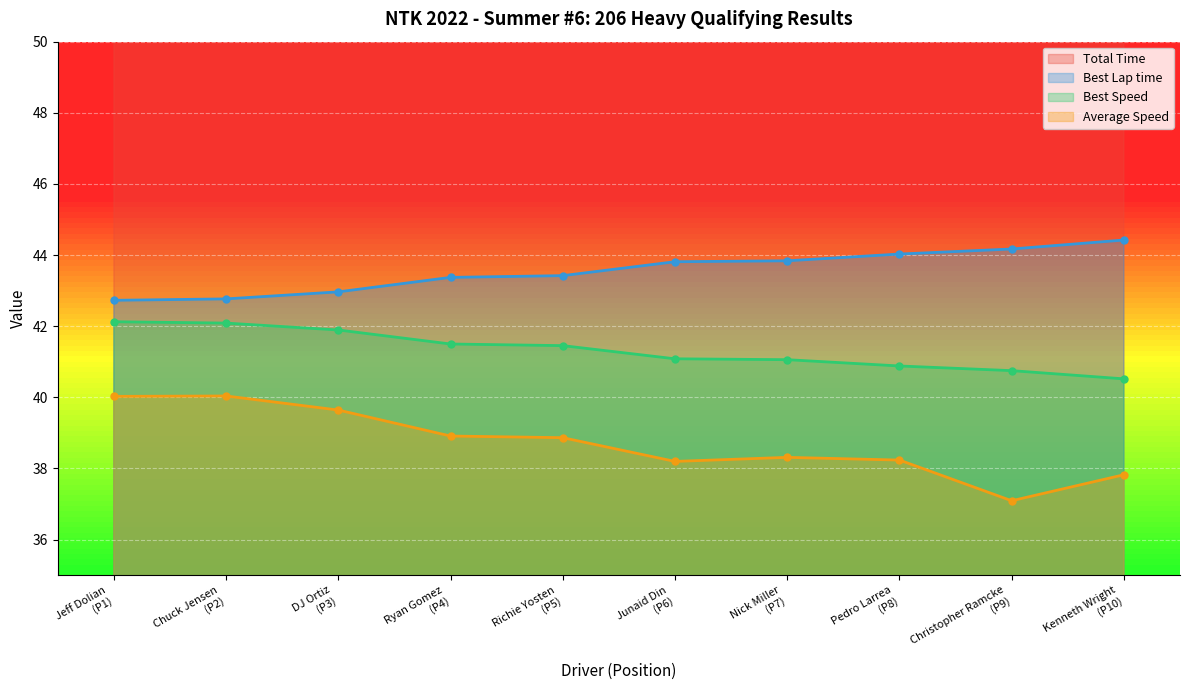

How many lines are shown in the chart?

4